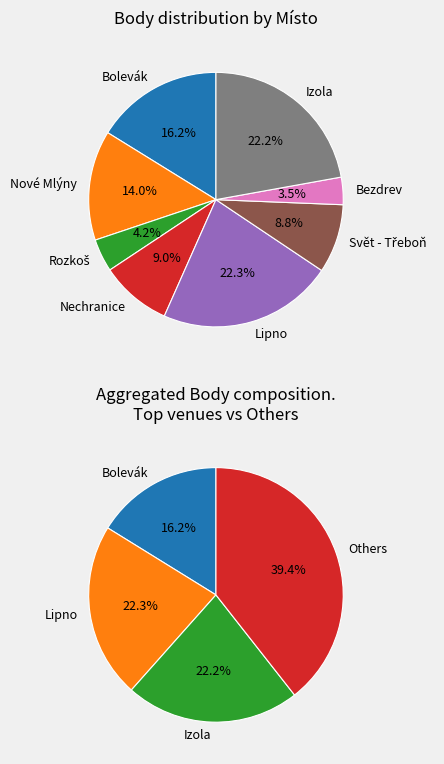

What is the largest slice in the pie chart?

Lipno